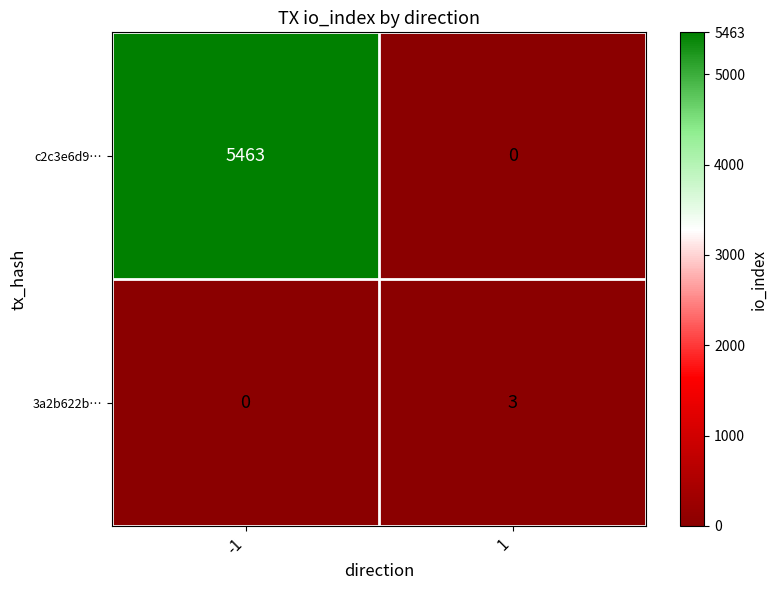

How many categories are shown in the chart?

2